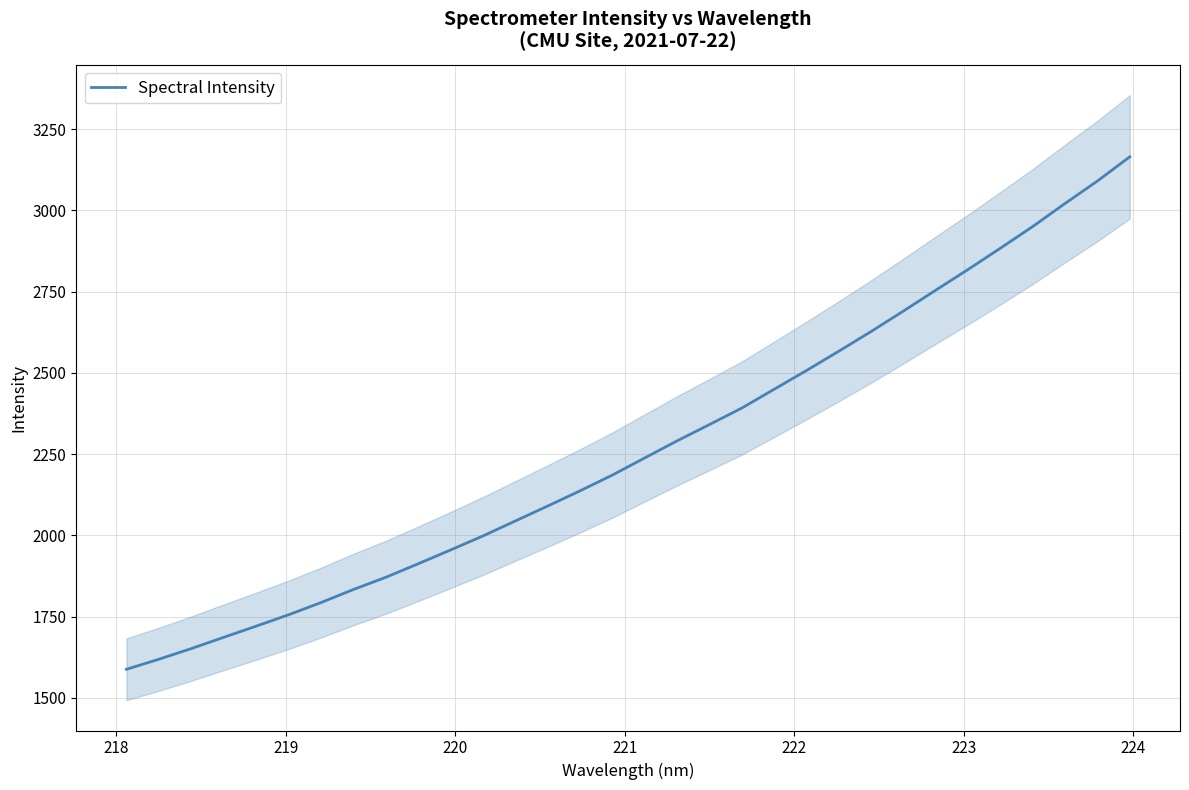

Reading left to right, what are all the values shown in this chart?

1587.7	1618.6	1651.3	1686.0	1720.2	1755.2	1792.7	1832.9	1870.5	1912.1	1954.5	1997.7	2043.7	2089.7	2136.5	2185.1	2237.9	2290.3	2340.5	2391.3	2449.1	2506.9	2566.3	2627.0	2690.0	2754.3	2817.9	2883.5	2950.2	3021.1	3090.2	3164.5